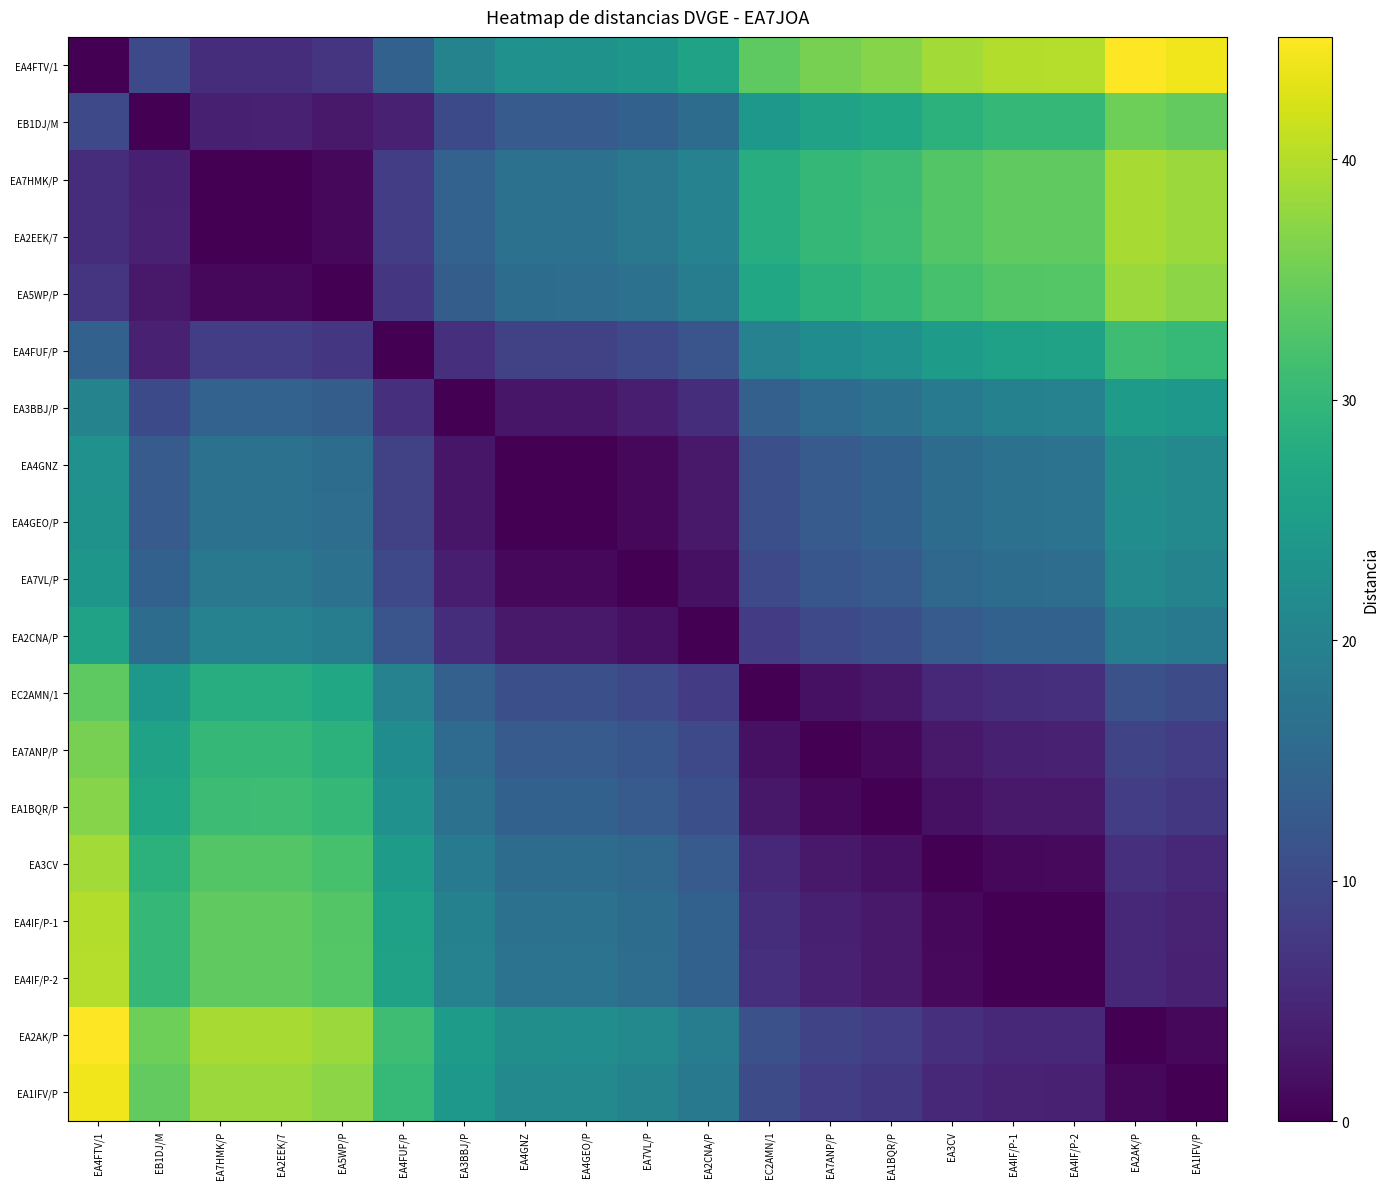

Count the number of categories in the chart.

19